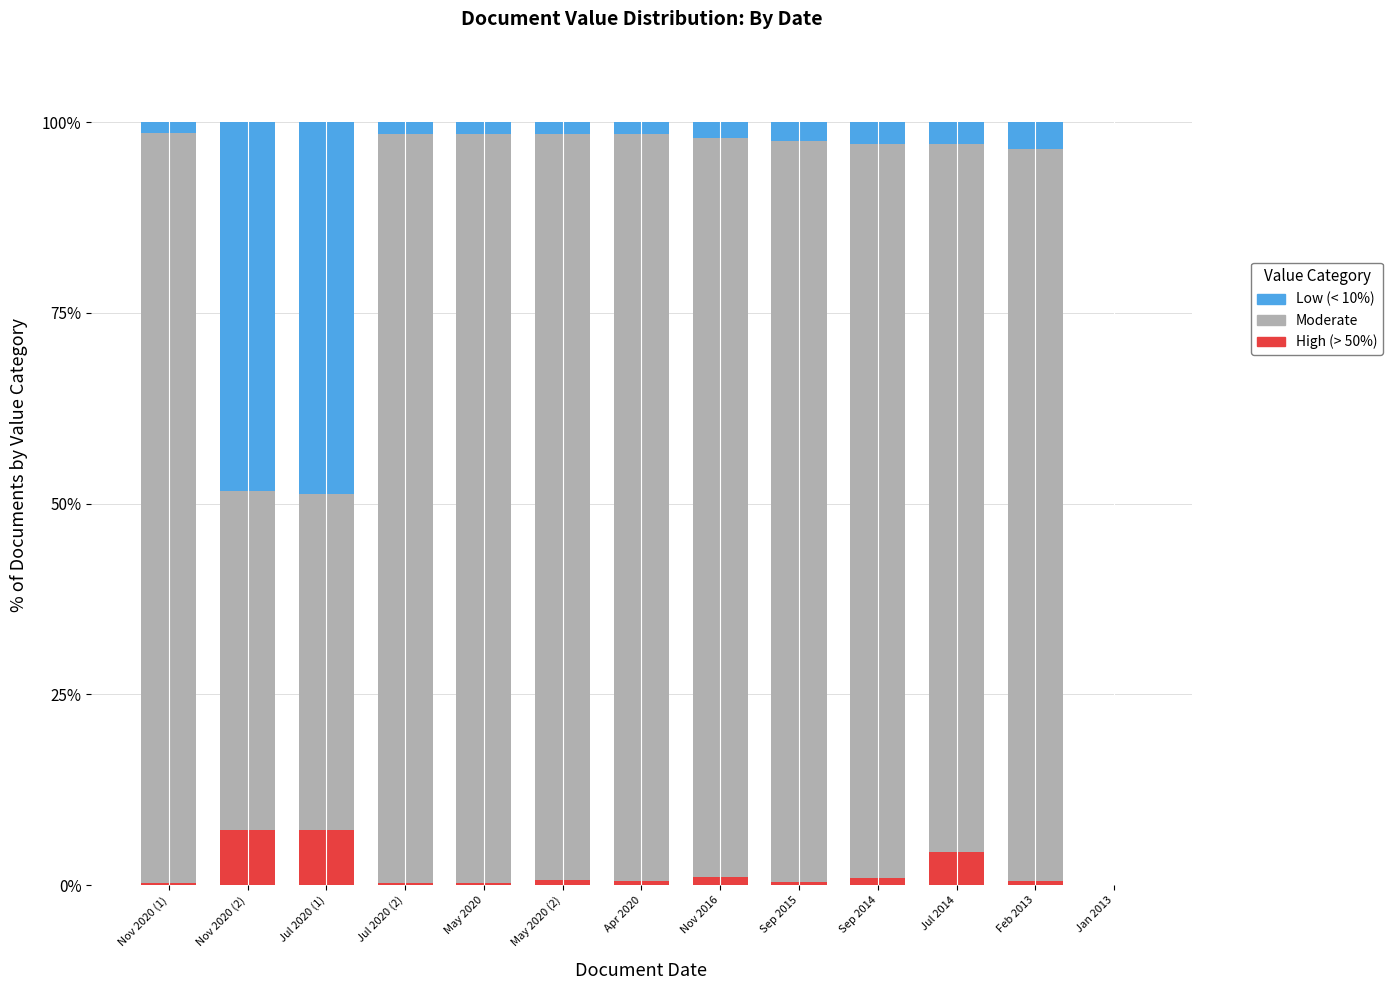

What is the maximum value for High (> 50%)?

7.2